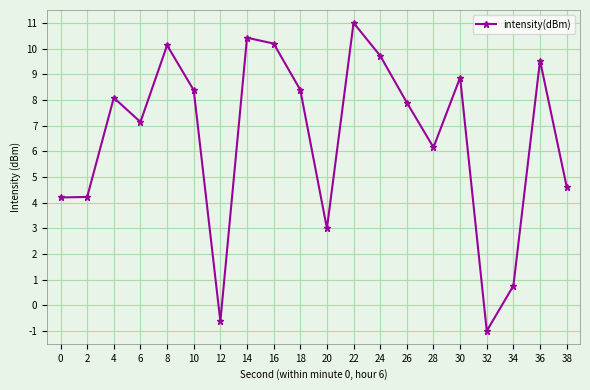

The chart shows a value of 2.2 at 28. True or false?

False